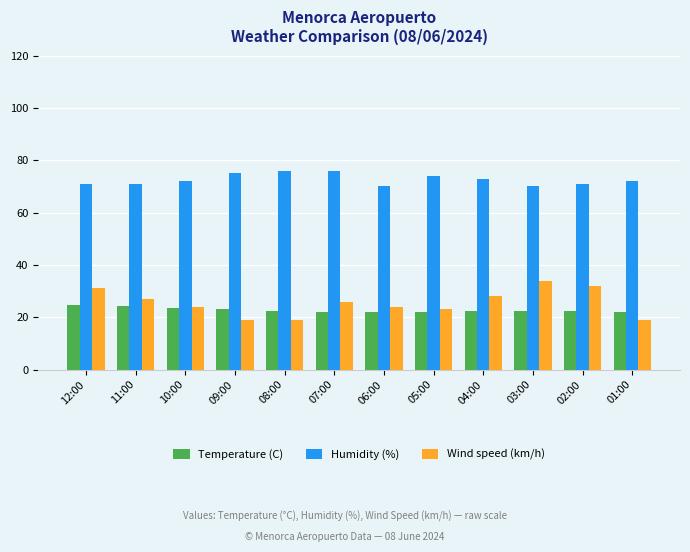

Is it true that Humidity (%) equals 104.6 at 12:00?

False